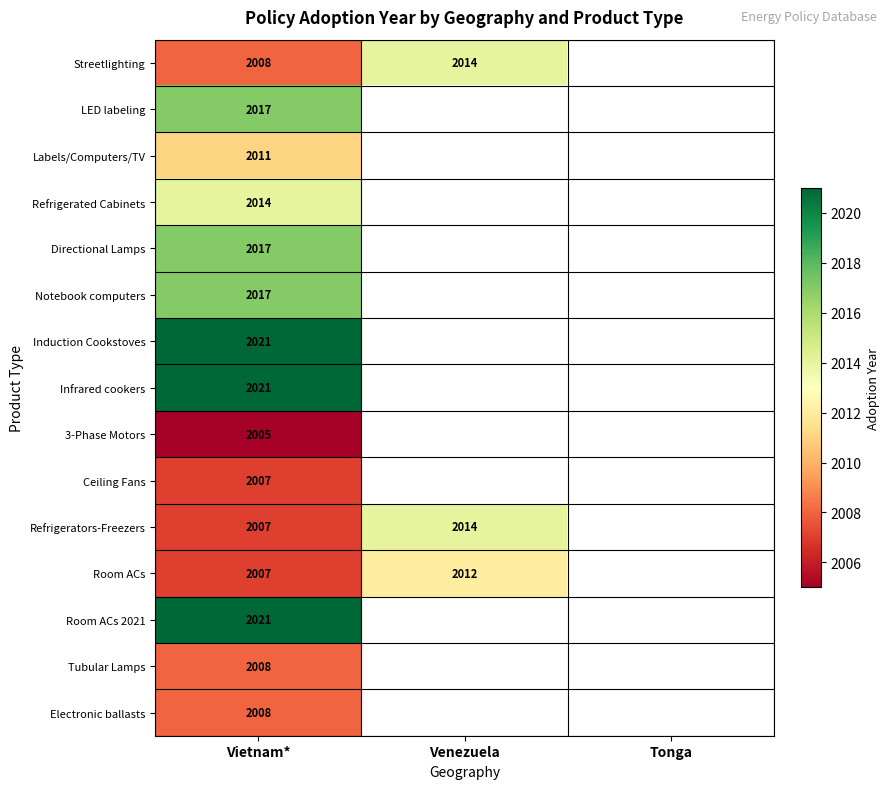

Which has a higher value, Tonga or Vietnam*?

Vietnam*